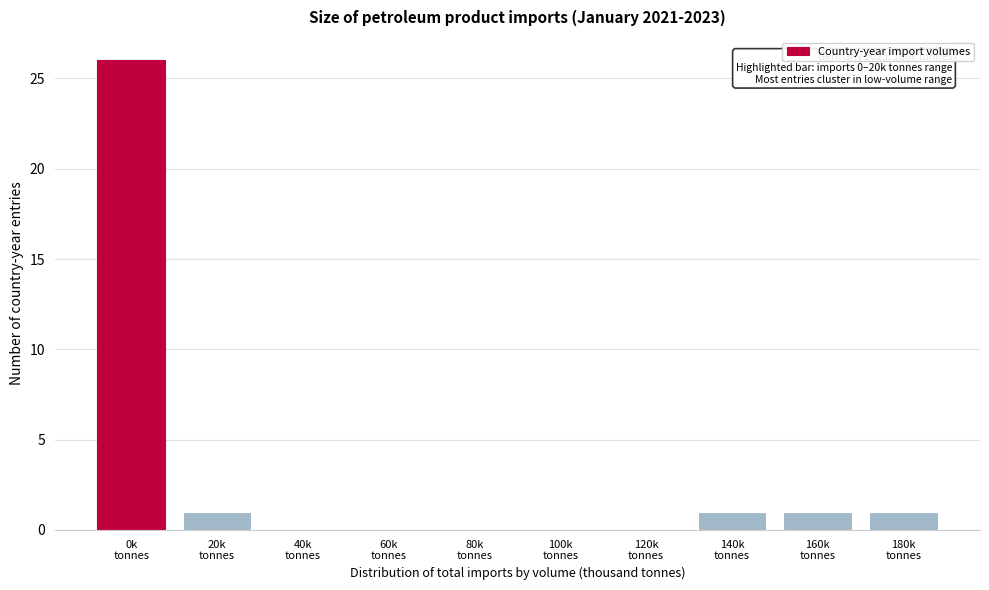

What is the sum of all values?

30